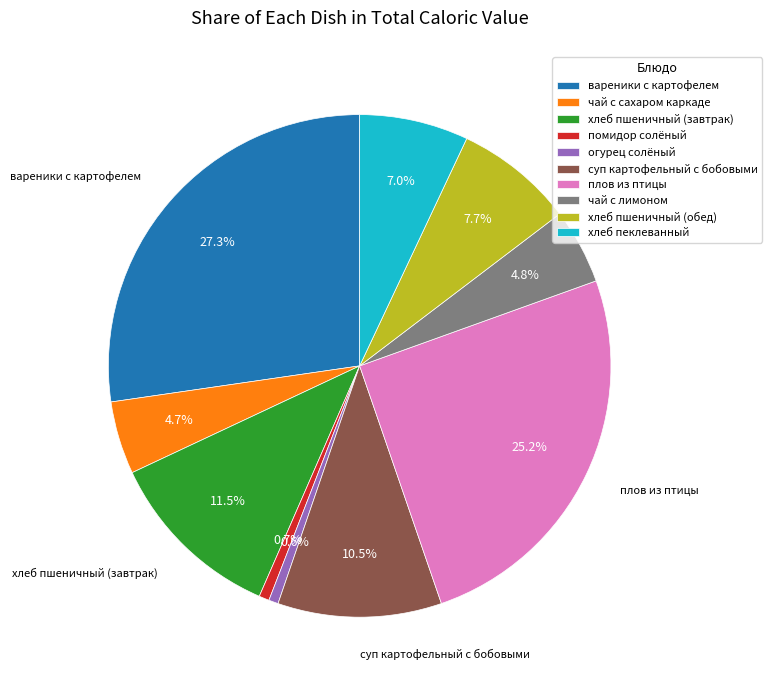

The вареники с картофелем slice represents 27% of the pie. True or false?

True